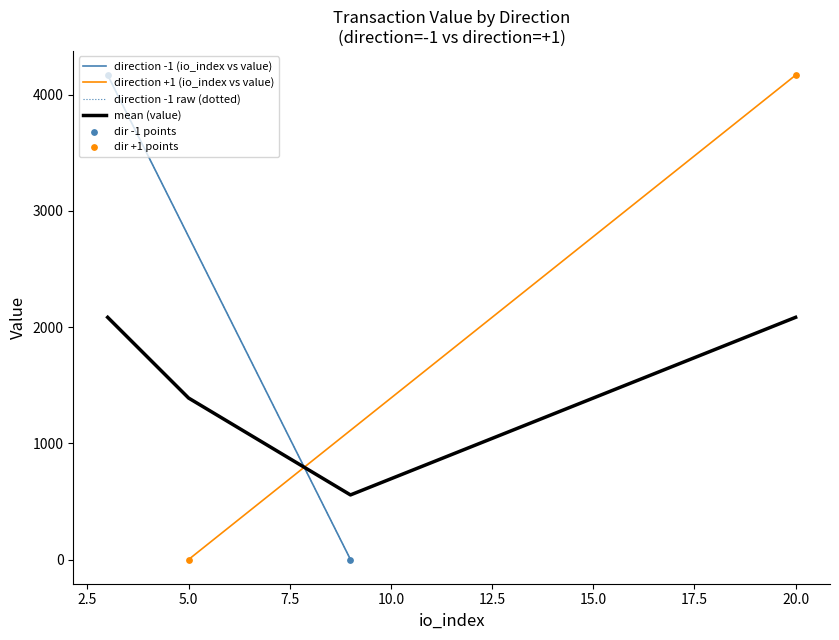

Is the value of direction +1 (value) at 1 greater than the value of direction -1 (value) at 1?

No